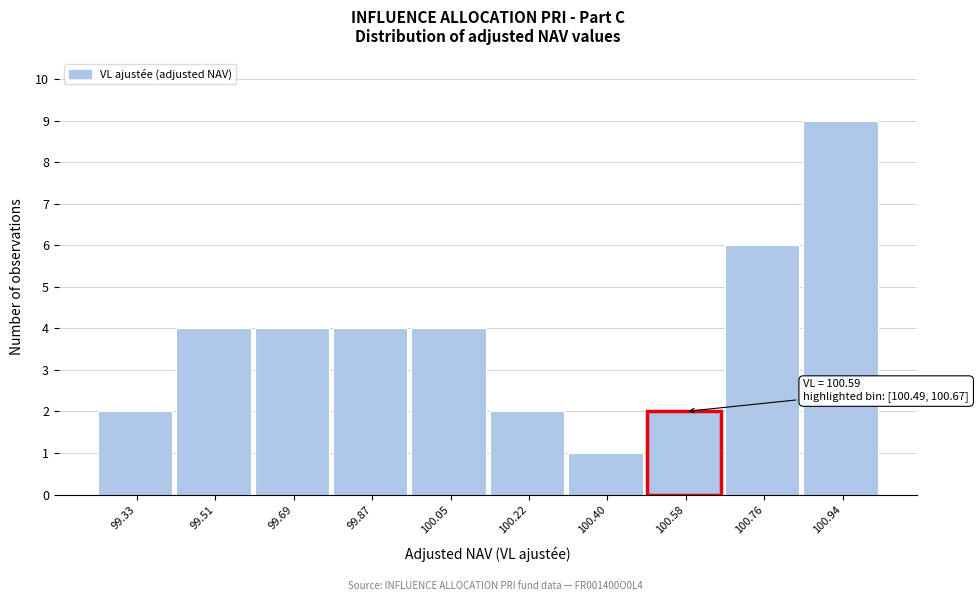

Over which range of the x-axis is the bar tallest?

100.86 to 101.04